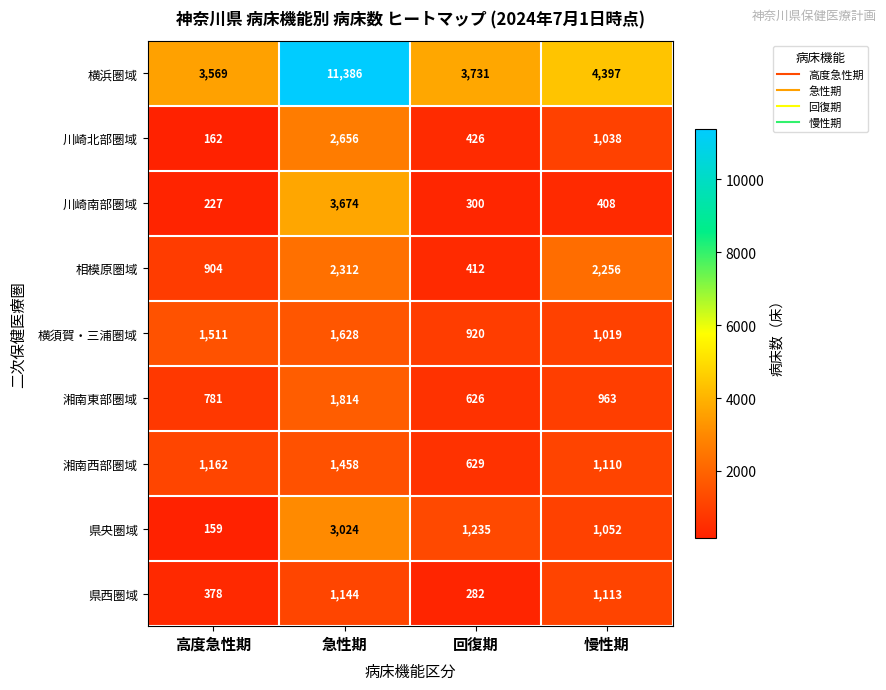

Where does the 湘南東部圏域 series first go above 963?

急性期